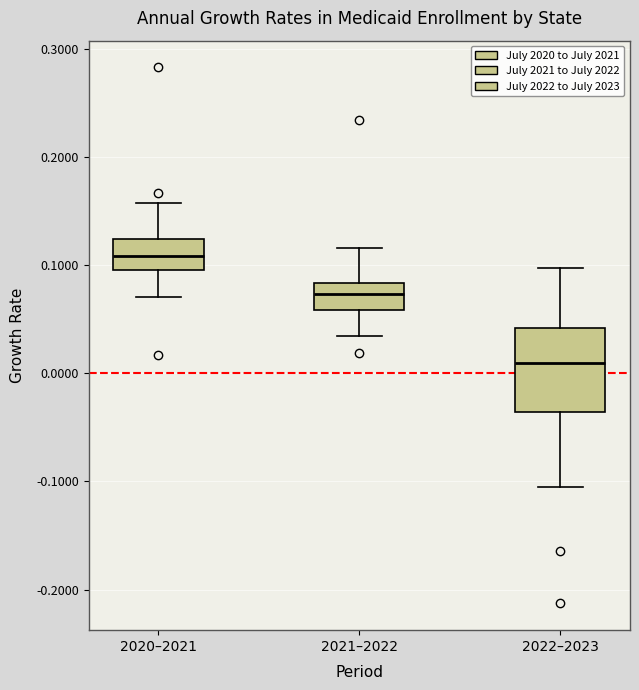

Reading left to right, read every box against the y-axis: the position of its median line, the range the box covers, and the ends of its whiskers. The values are not printed on the chart, so give them approximately, as read against the axis.

2020–2021: median 0.11, box 0.10 to 0.12, whiskers 0.07 to 0.16
2021–2022: median 0.07, box 0.06 to 0.08, whiskers 0.03 to 0.12
2022–2023: median 0.01, box -0.04 to 0.04, whiskers -0.11 to 0.10